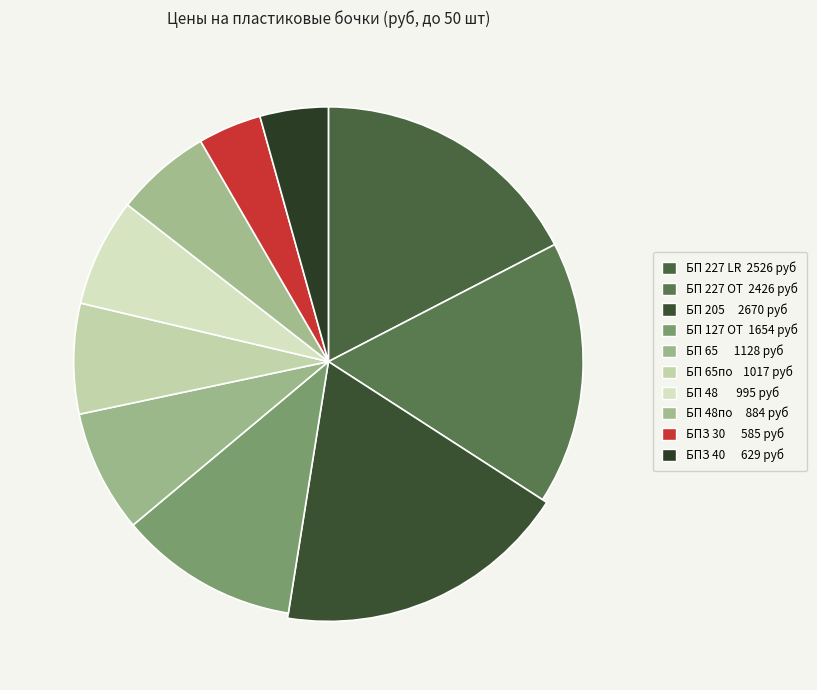

What is the smallest slice in the pie chart?

БПЗ 30 (585 руб)